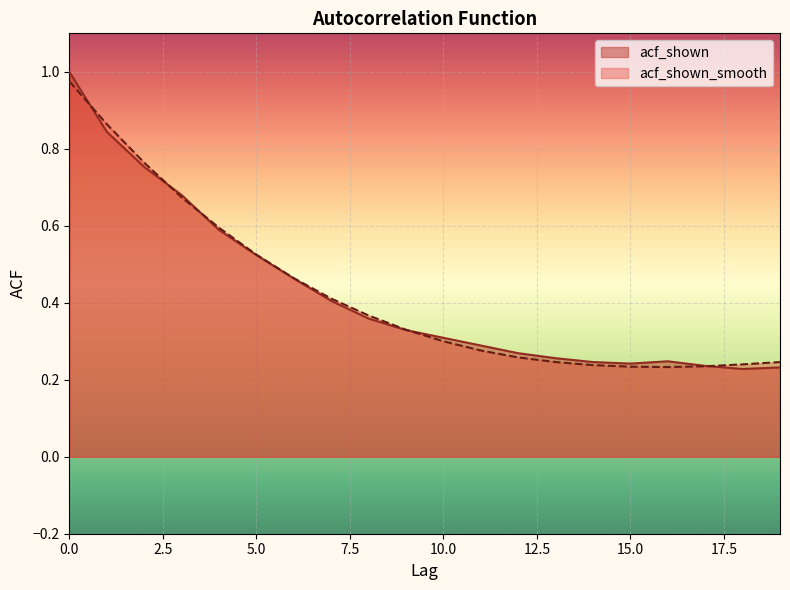

How many interior local peaks does the acf_shown series have?

1